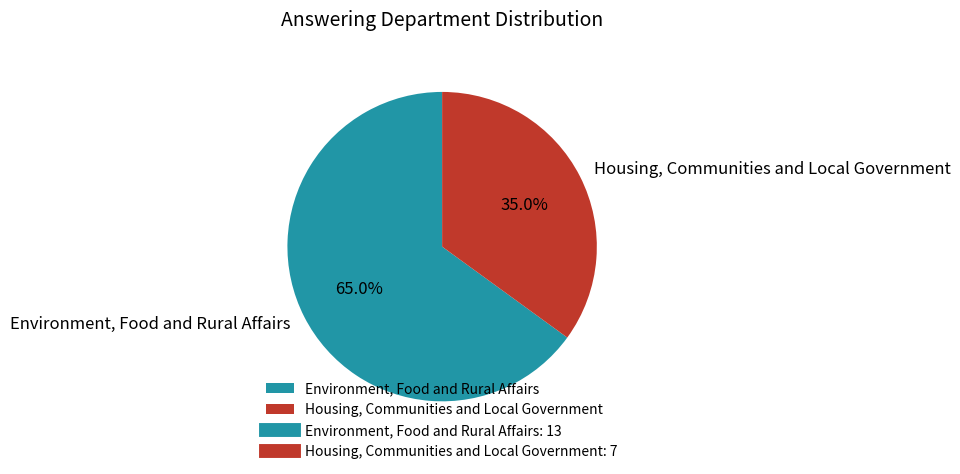

Approximately how many times larger is the value at Environment, Food and Rural Affairs compared to Housing, Communities and Local Government?

1.9